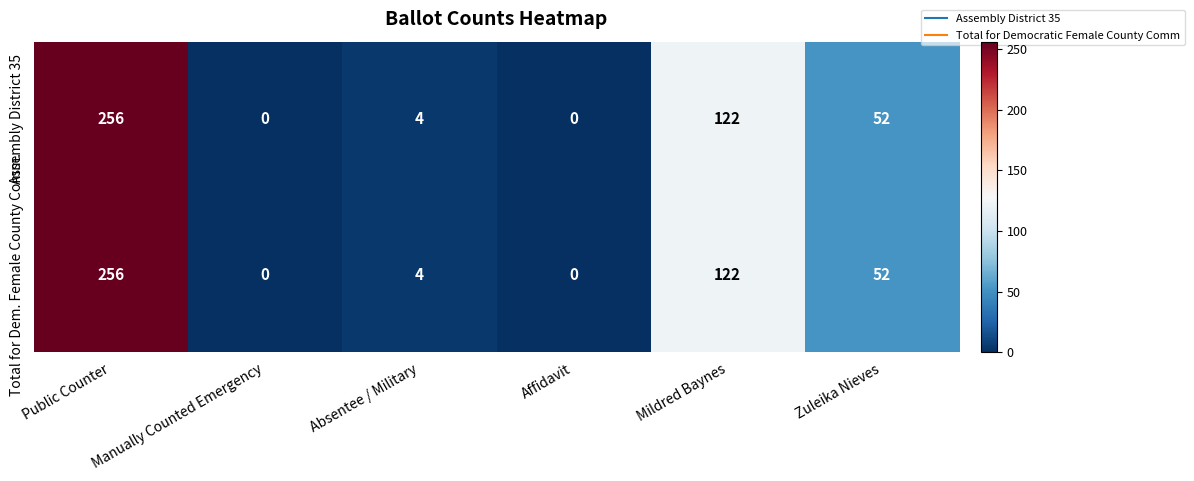

What is the total value across all series at Mildred Baynes?

244